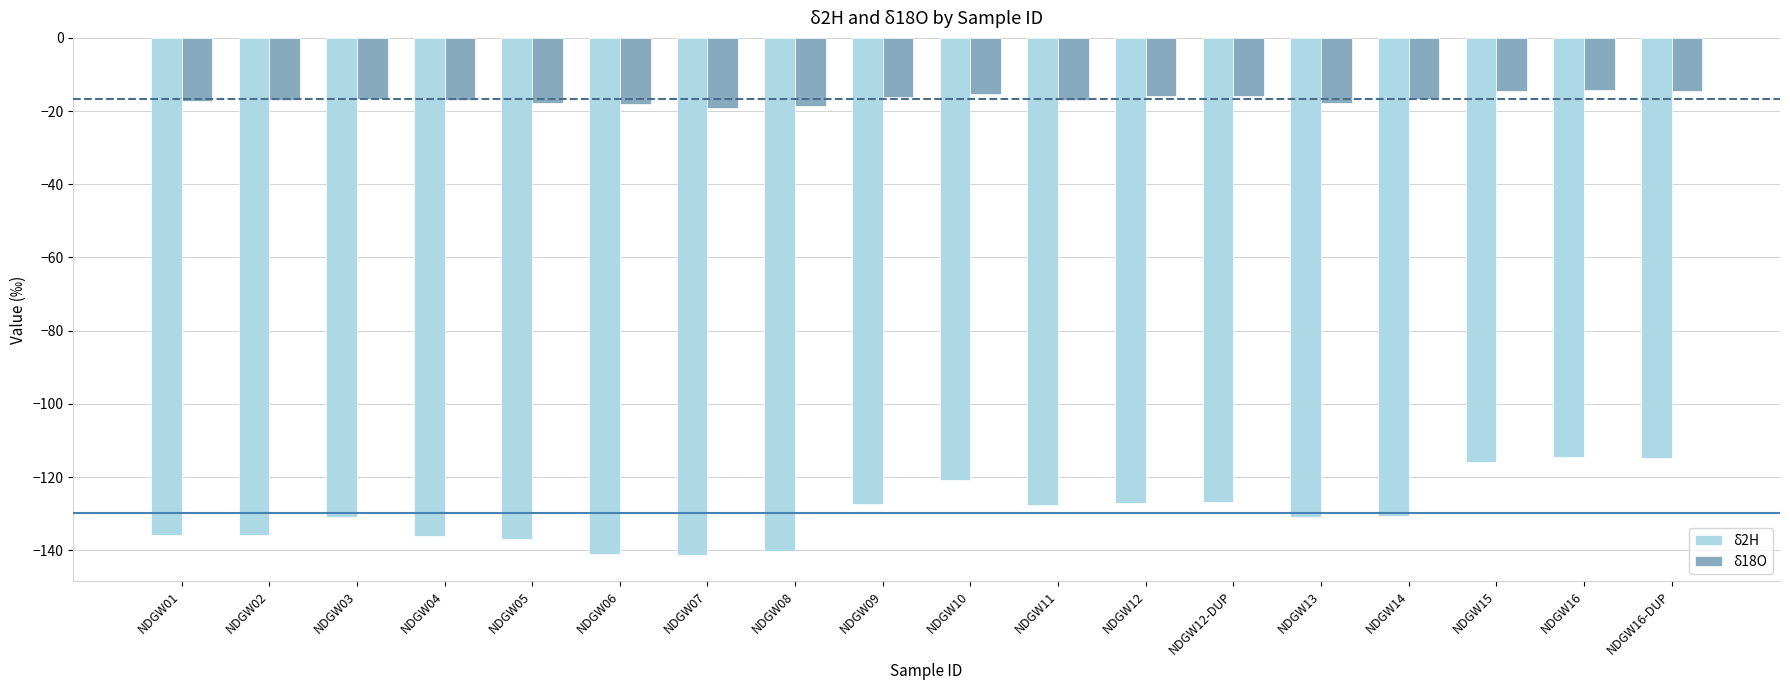

What is the sum of all δ2H values?

-2334.5